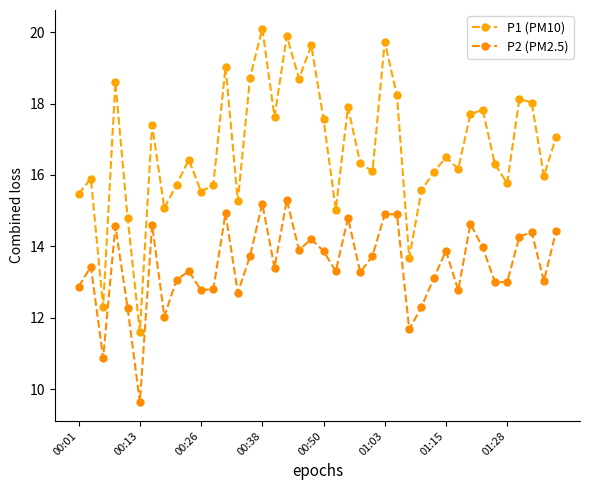

At which label does P2 (PM2.5) reach its minimum?

00:13